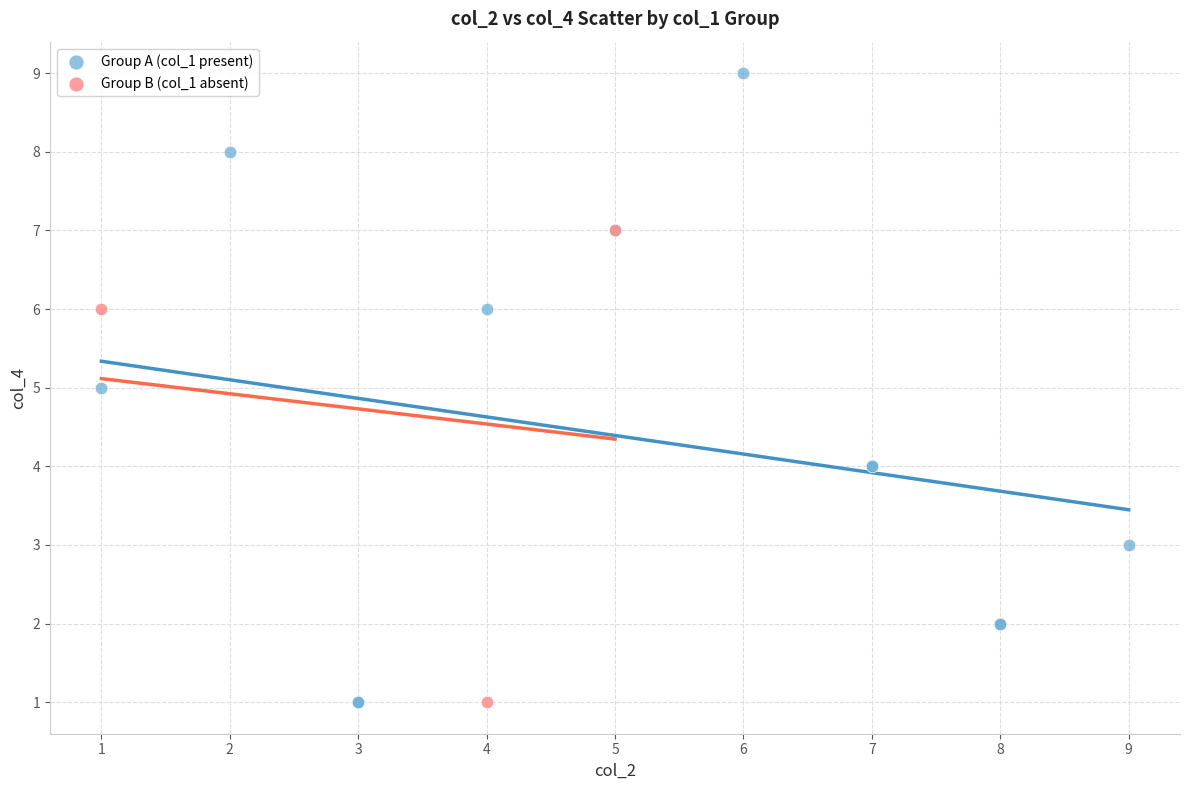

Which series has the widest spread of Y values?

Group A (col_1 present)